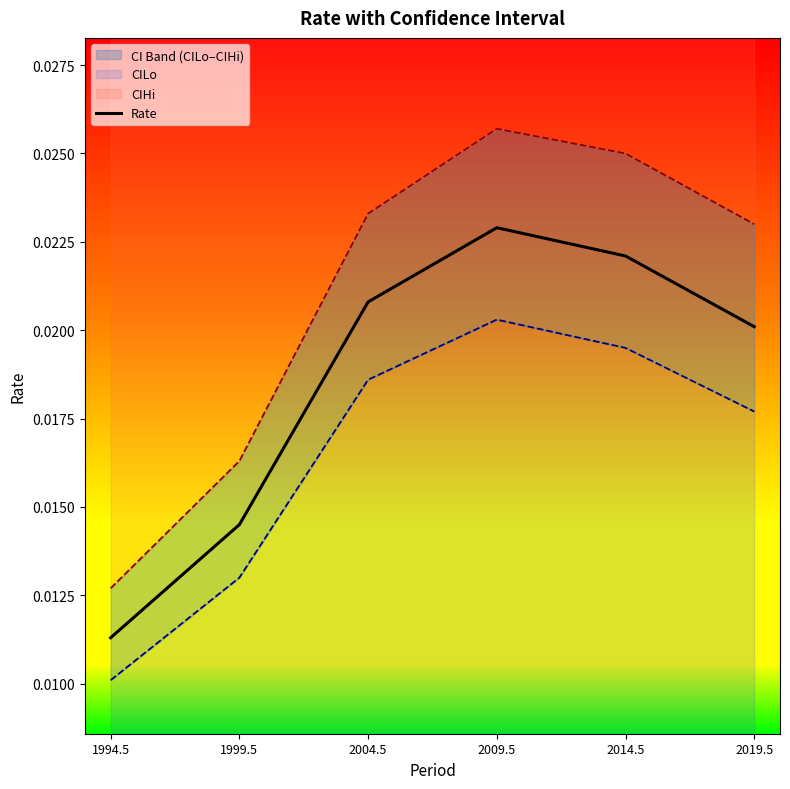

How many lines are shown in the chart?

1